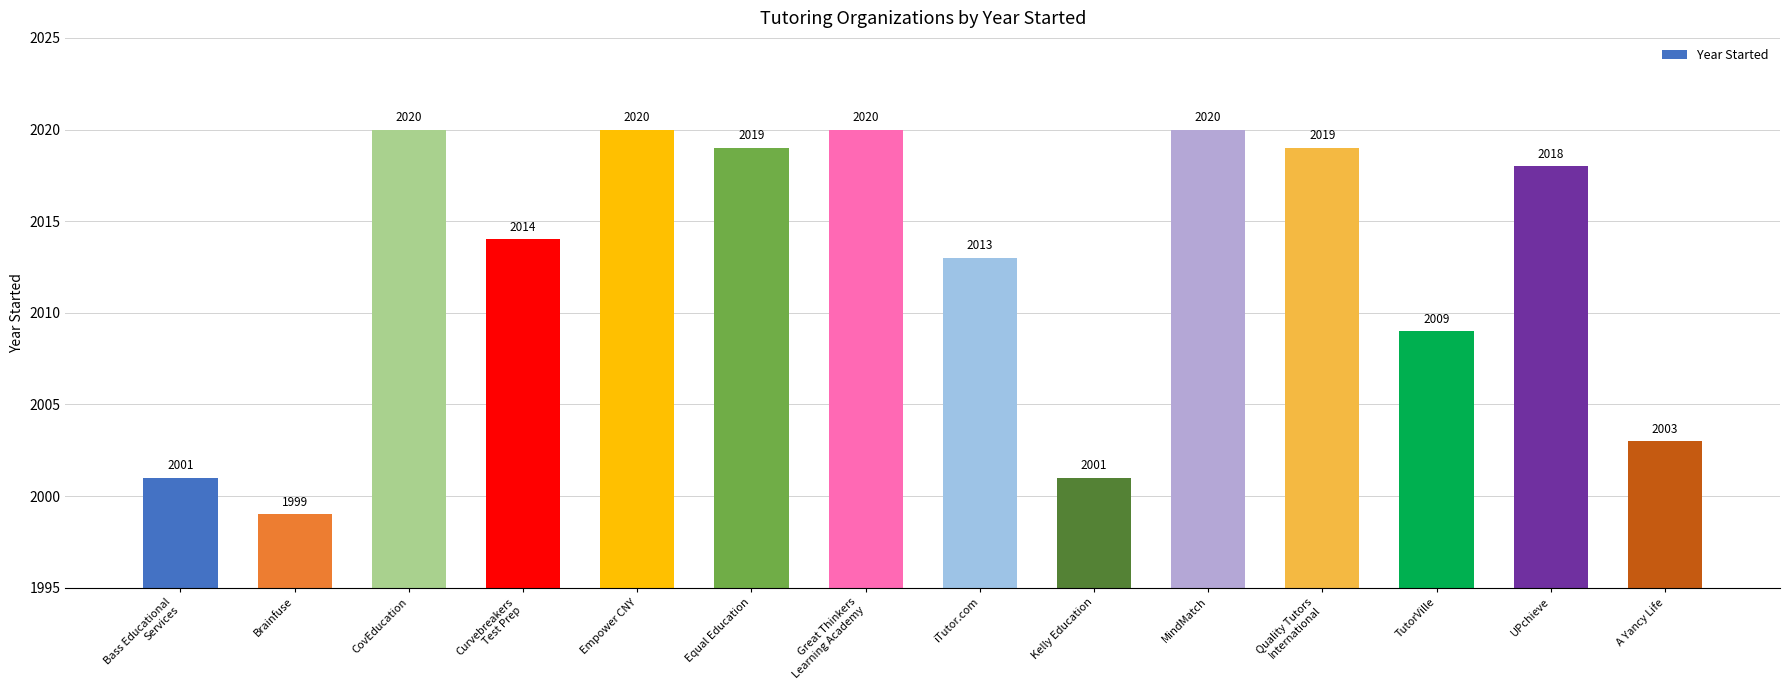

Is it true that the value at Curvebreakers
Test Prep is 890?

False